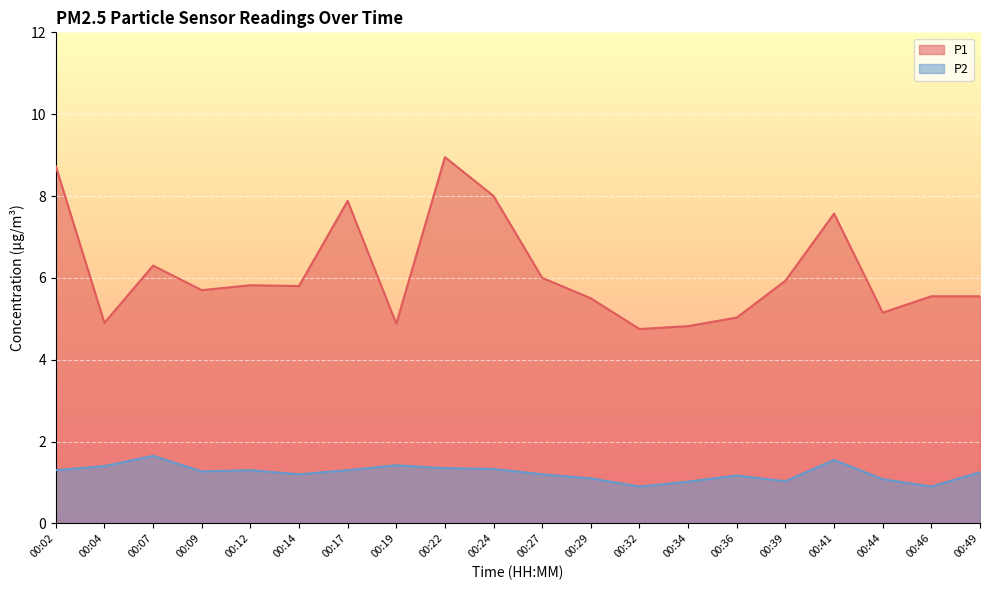

Reading left to right, what are all the values shown in this chart?

P1: 00:02=8.7	00:04=4.9	00:07=6.3	00:09=5.7	00:12=5.8	00:14=5.8	00:17=7.9	00:19=4.9	00:22=8.9	00:24=8.0	00:27=6.0	00:29=5.5	00:32=4.8	00:34=4.8	00:36=5.0	00:39=5.9	00:41=7.6	00:44=5.2	00:46=5.5	00:49=5.5
P2: 00:02=1.3	00:04=1.4	00:07=1.6	00:09=1.3	00:12=1.3	00:14=1.2	00:17=1.3	00:19=1.4	00:22=1.4	00:24=1.3	00:27=1.2	00:29=1.1	00:32=0.9	00:34=1.0	00:36=1.2	00:39=1.0	00:41=1.6	00:44=1.1	00:46=0.9	00:49=1.2